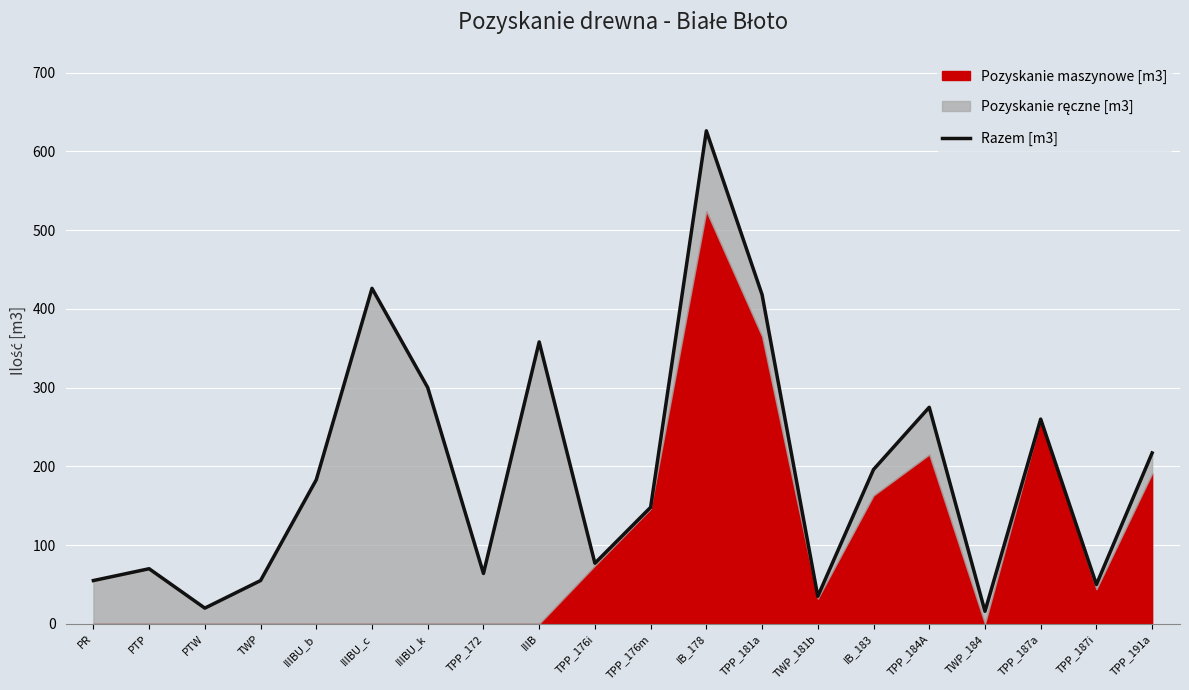

At which category does the data reach its first local peak?

PTP